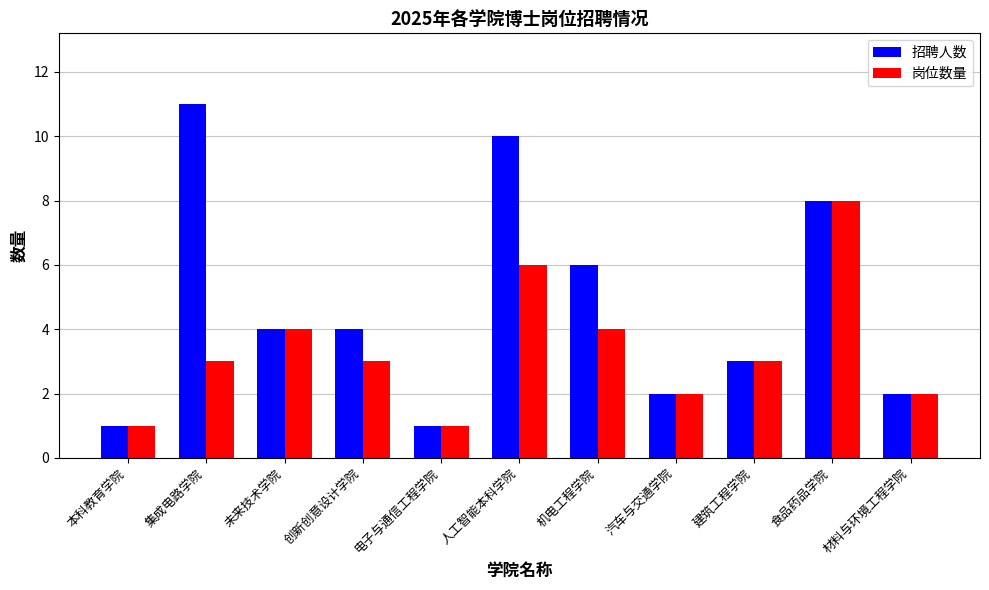

Reading right to left, what are all the values shown in this chart?

招聘人数: 材料与环境工程学院=2	食品药品学院=8	建筑工程学院=3	汽车与交通学院=2	机电工程学院=6	人工智能本科学院=10	电子与通信工程学院=1	创新创意设计学院=4	未来技术学院=4	集成电路学院=11	本科教育学院=1
岗位数量: 材料与环境工程学院=2	食品药品学院=8	建筑工程学院=3	汽车与交通学院=2	机电工程学院=4	人工智能本科学院=6	电子与通信工程学院=1	创新创意设计学院=3	未来技术学院=4	集成电路学院=3	本科教育学院=1